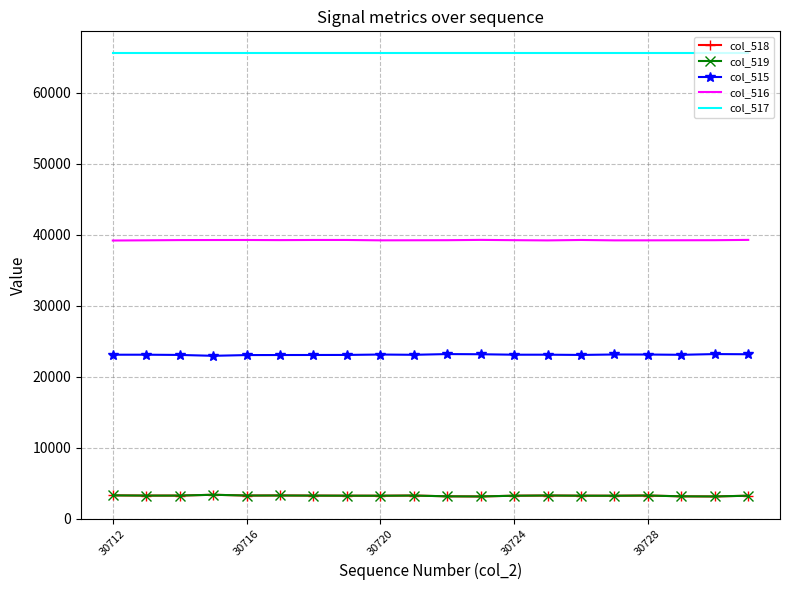

True or false: col_518 and col_516 cross at least once.

False